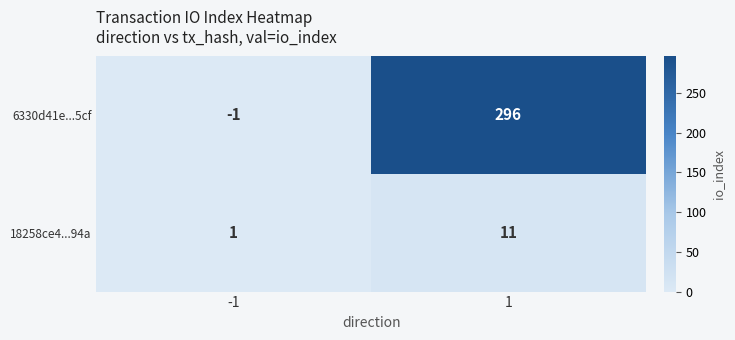

Is it true that 6330d41e...5cf equals 296 at 1?

True